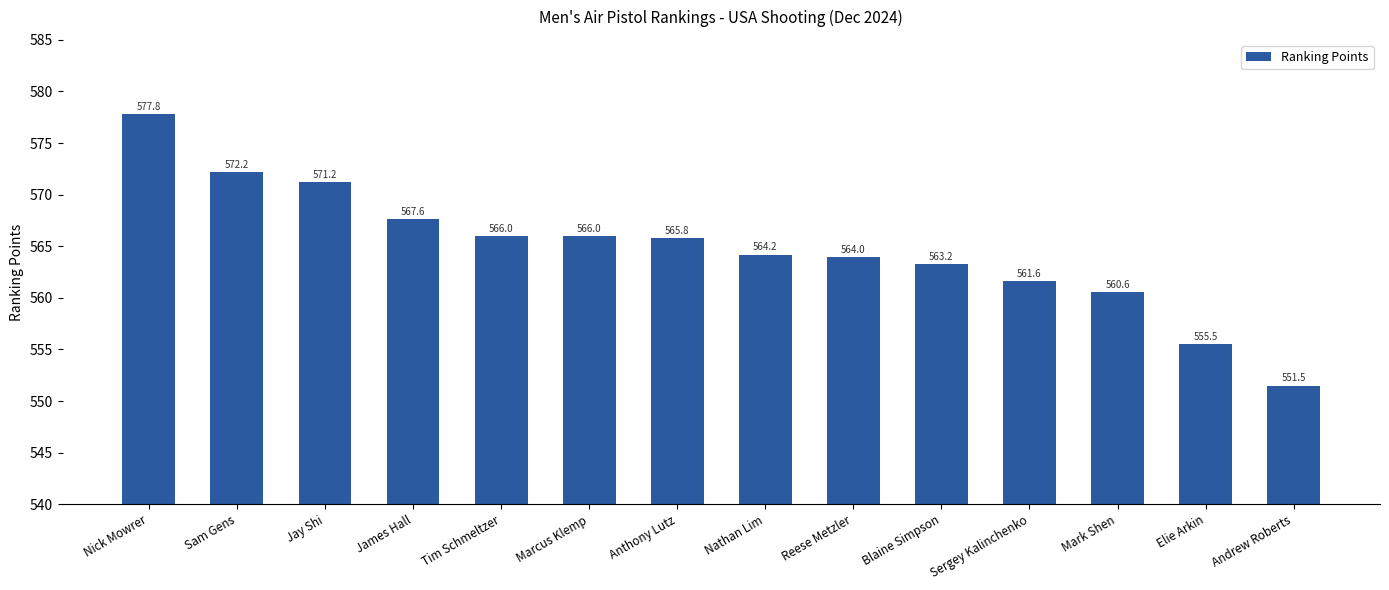

What is the maximum value shown in the chart?

577.8